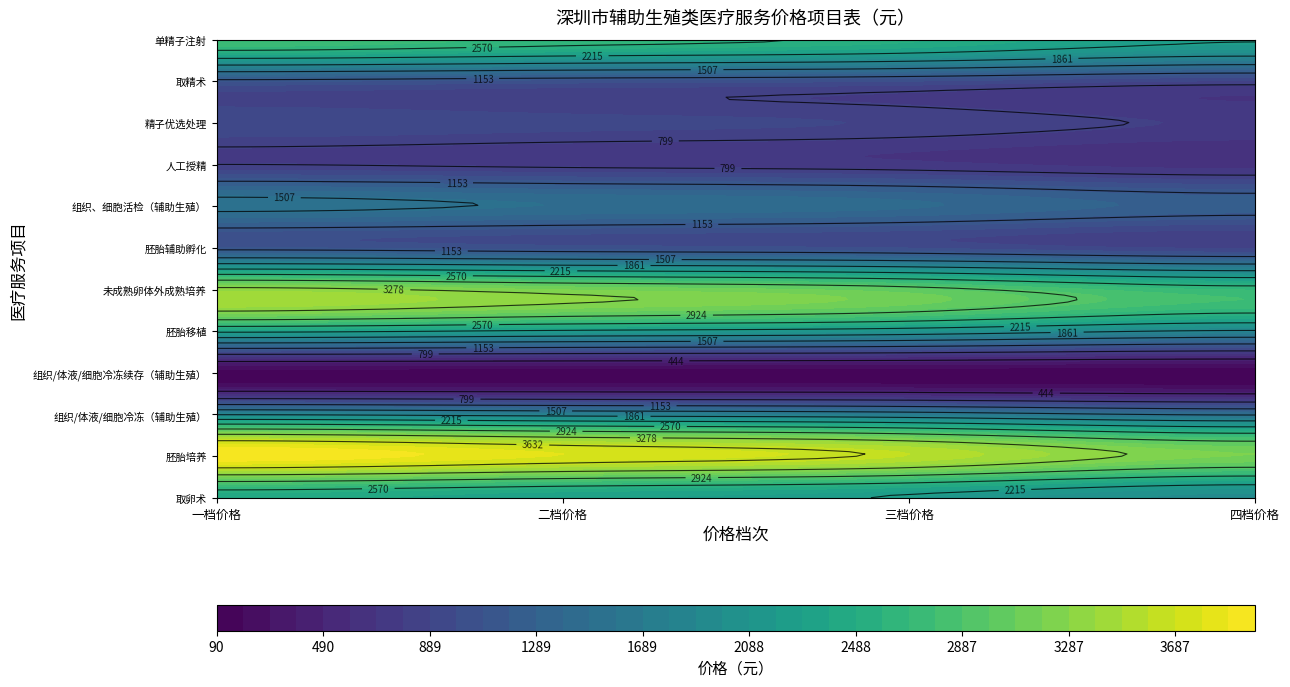

Reading left to right, list all the values displayed in this chart.

取卵术: 一档价格=2435.0	二档价格=2313.2	三档价格=2191.5	四档价格=1948.0
胚胎培养: 一档价格=3980.0	二档价格=3781.0	三档价格=3582.0	四档价格=3184.0
组织/体液/细胞冷冻（辅助生殖）: 一档价格=1840.0	二档价格=1748.0	三档价格=1656.0	四档价格=1472.0
组织/体液/细胞冷冻续存（辅助生殖）: 一档价格=130.0	二档价格=123.5	三档价格=117.0	四档价格=104.0
胚胎移植: 一档价格=2283.0	二档价格=2168.8	三档价格=2054.7	四档价格=1826.4
未成熟卵体外成熟培养: 一档价格=3346.0	二档价格=3178.7	三档价格=3011.4	四档价格=2676.8
胚胎辅助孵化: 一档价格=1093.0	二档价格=1038.3	三档价格=983.7	四档价格=874.4
组织、细胞活检（辅助生殖）: 一档价格=1560.0	二档价格=1482.0	三档价格=1404.0	四档价格=1248.0
人工授精: 一档价格=800.0	二档价格=760.0	三档价格=720.0	四档价格=640.0
精子优选处理: 一档价格=972.0	二档价格=923.4	三档价格=874.8	四档价格=777.6
取精术: 一档价格=1094.0	二档价格=1039.3	三档价格=984.6	四档价格=875.2
单精子注射: 一档价格=2780.0	二档价格=2641.0	三档价格=2502.0	四档价格=2224.0